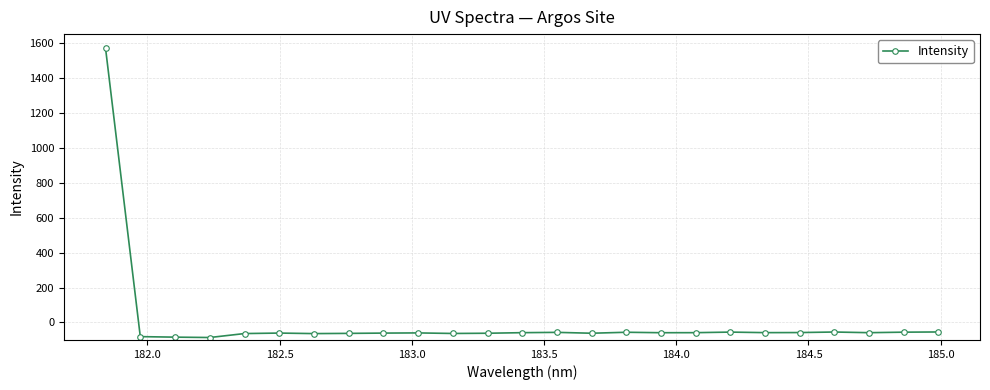

What is the difference between the maximum and minimum values?

1655.1